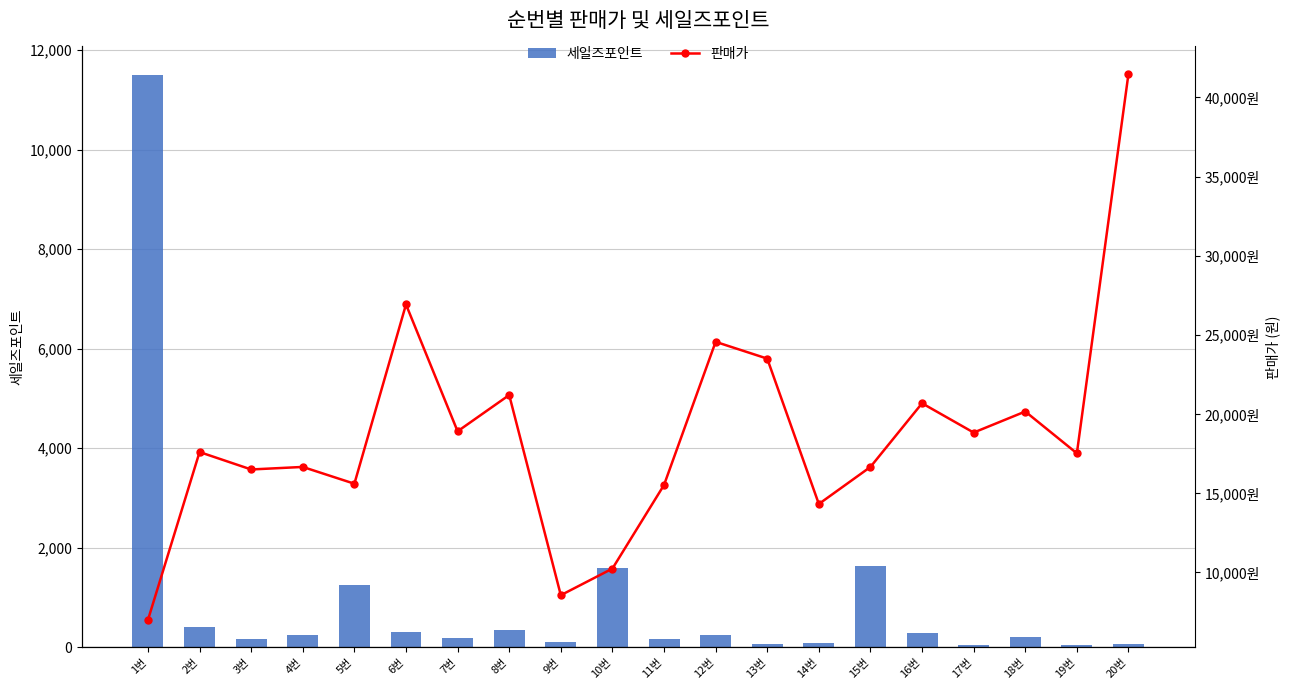

At which label does 세일즈포인트 first exceed 242?

1번